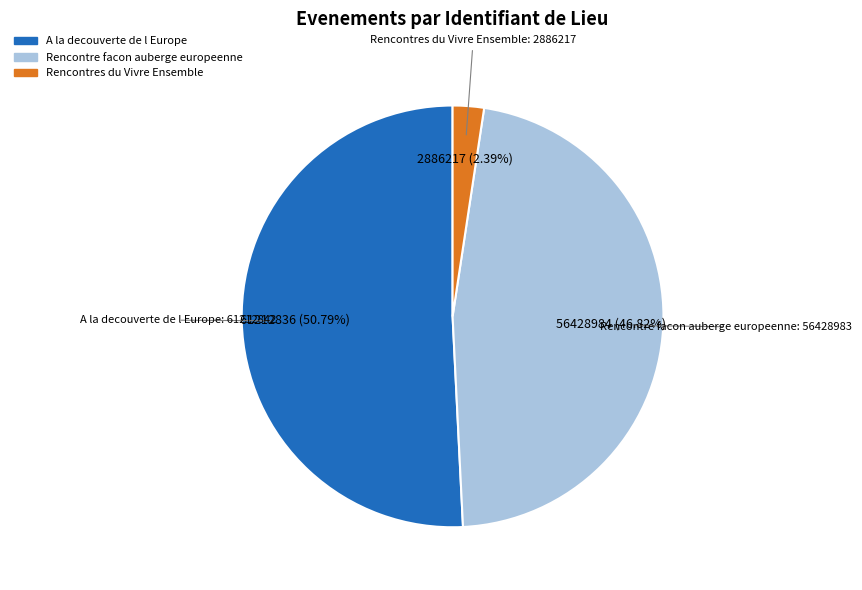

Does any single category account for the majority?

Yes